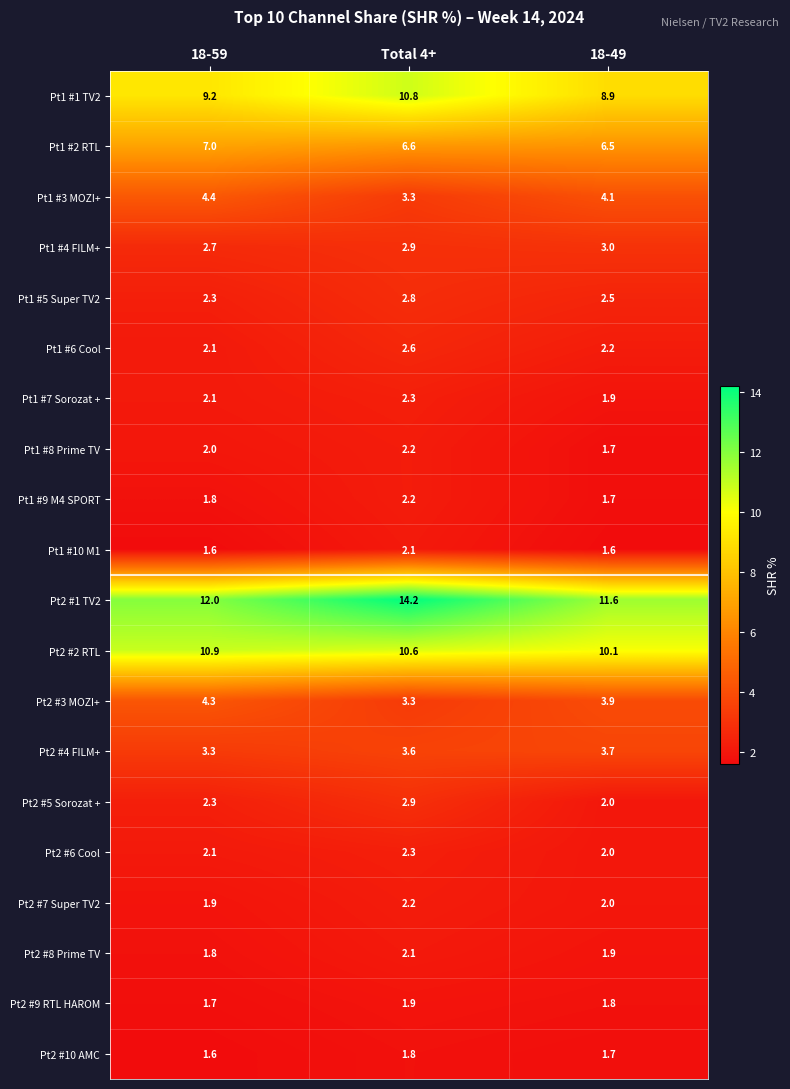

At which label is Pt1 #5 Super TV2 closest to 2?

18-59